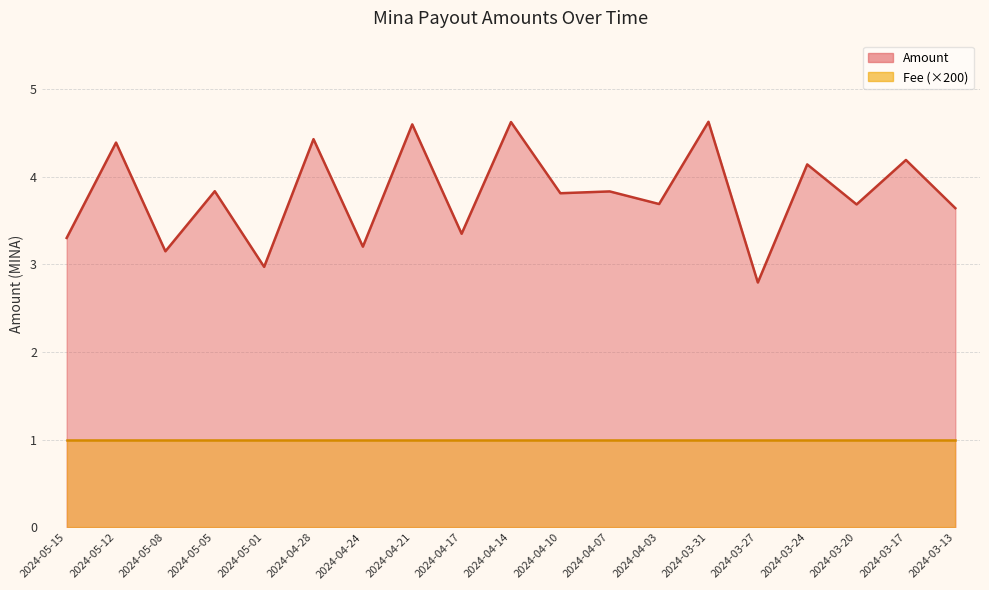

Reading left to right, transcribe all the data shown in this chart.

3.3	4.4	3.1	3.8	3.0	4.4	3.2	4.6	3.3	4.6	3.8	3.8	3.7	4.6	2.8	4.1	3.7	4.2	3.6